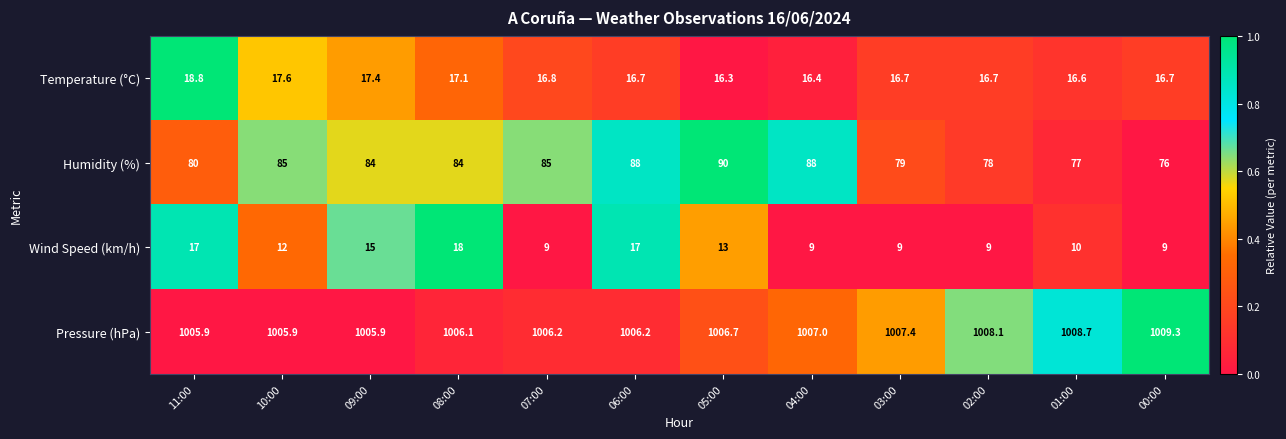

Rank the series by their maximum value, from highest to lowest.

Pressure (hPa), Humidity (%), Temperature (°C), Wind Speed (km/h)